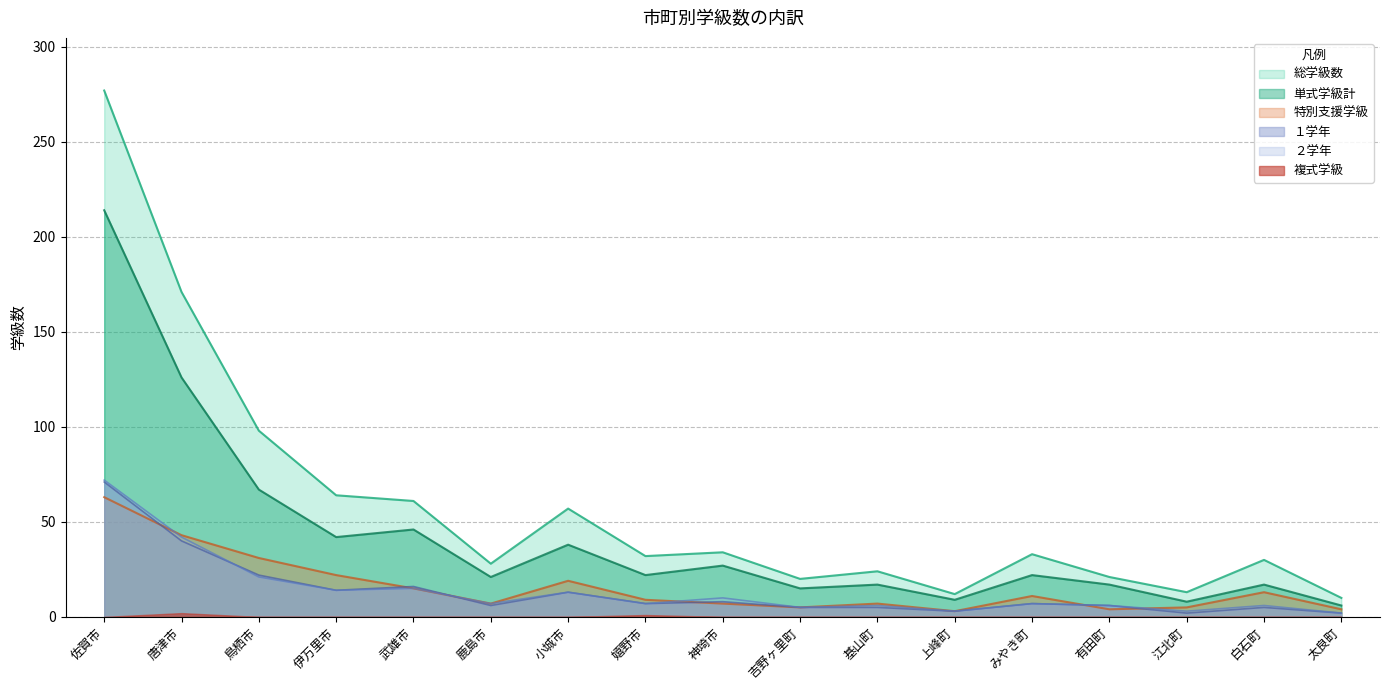

True or false: 総学級数 and ２学年 cross at least once.

False